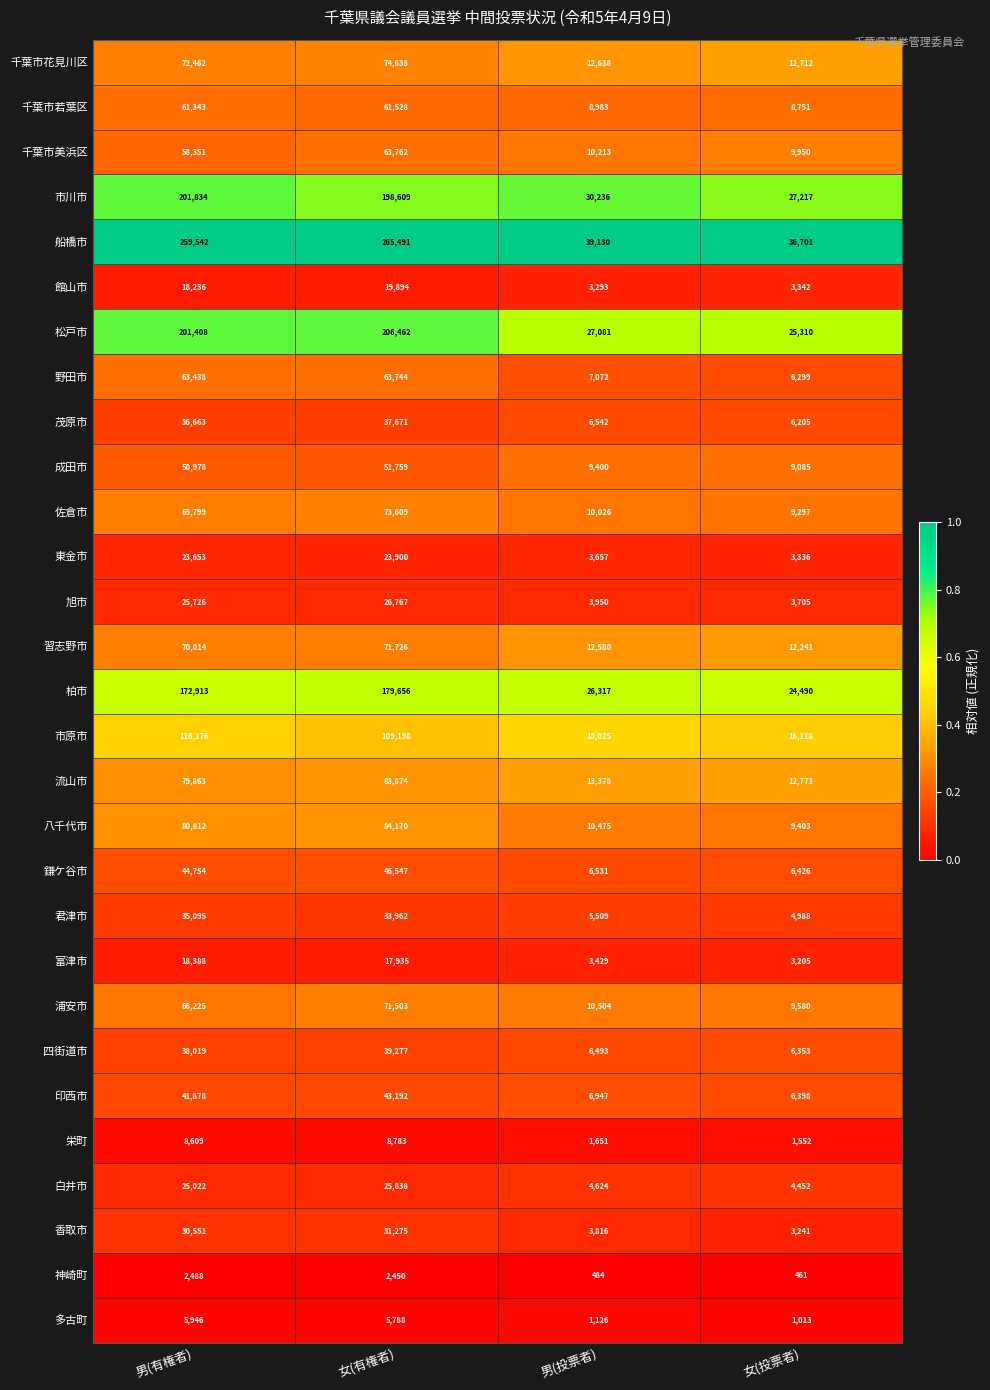

What is the difference between the 白井市 values at 男(投票者) and 女(投票者)?

172